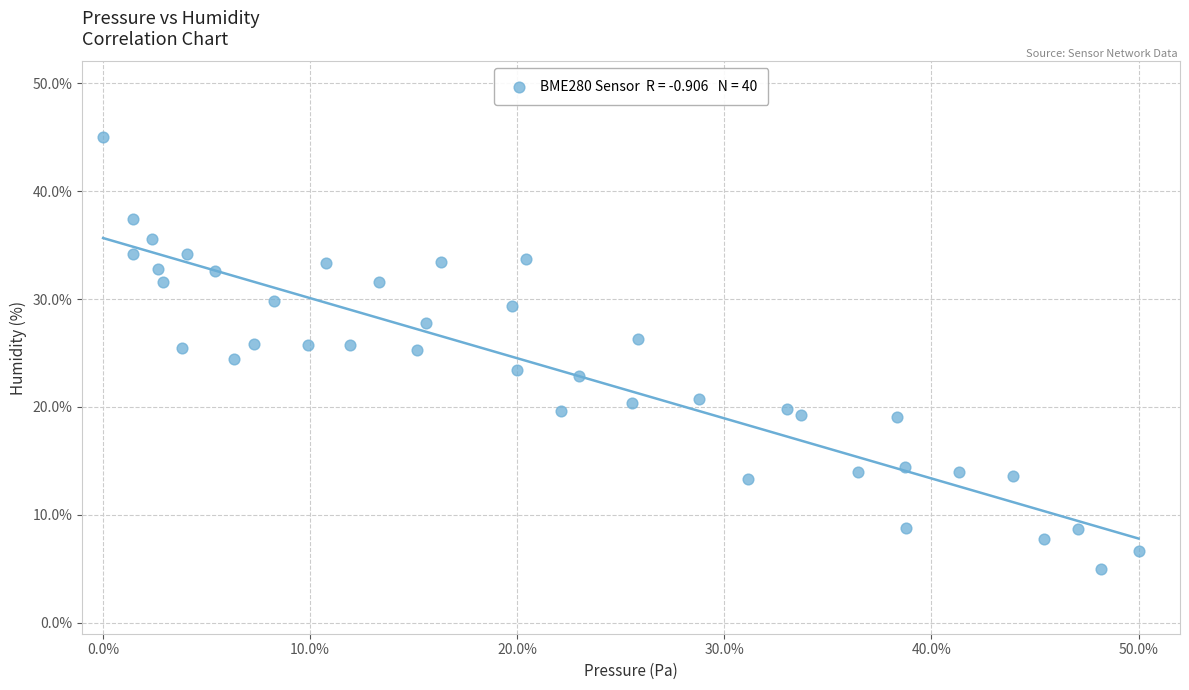

What is the range of X values (max minus min)?

50.0